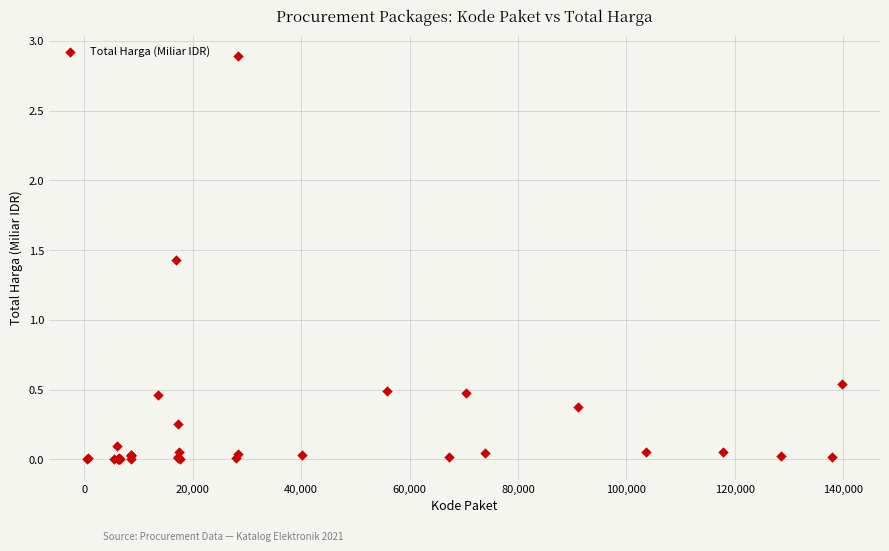

What Y value in the scatter plot is closest to 1?

1.4